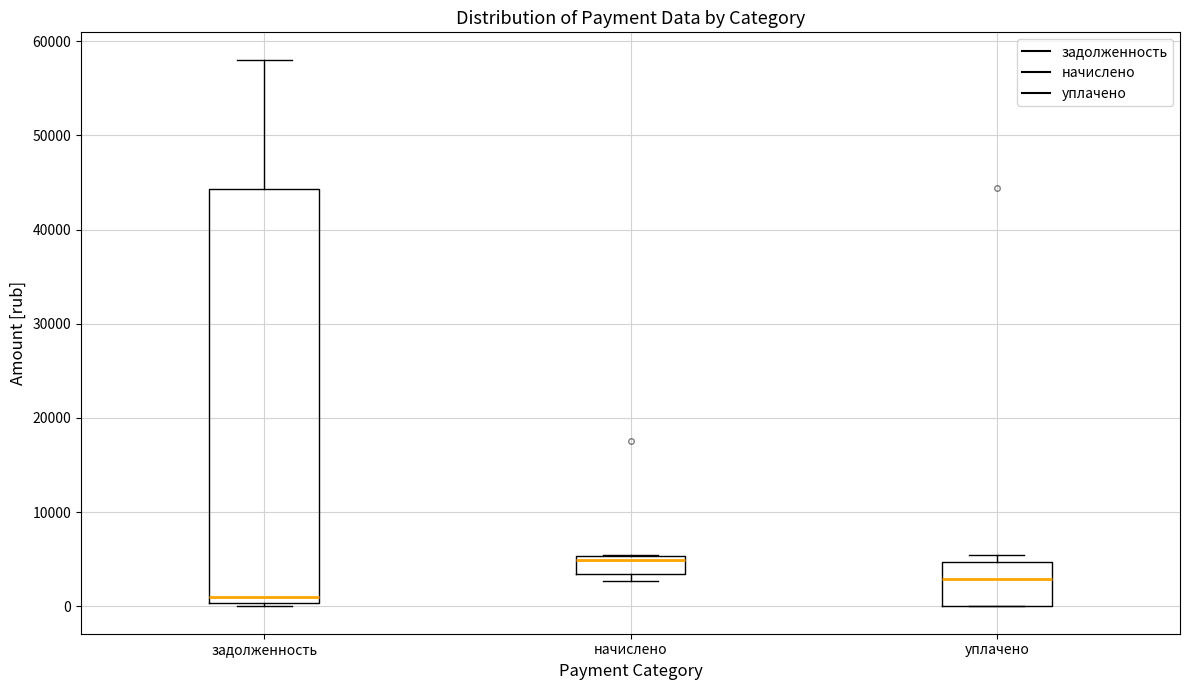

Reading left to right, transcribe this box plot: for each box, give where its median line is, the range the box spans, and where its two whiskers end, as read against the y-axis. The values are not printed on the chart, so give them approximately, as read against the axis.

задолженность: median 1000, box 0 to 44000, whiskers 0 (just below the box's lower edge) to 58000
начислено: median 5000 (just below the box's upper edge), box 3000 to 5000, whiskers 3000 (just below the box's lower edge) to 5000
уплачено: median 3000, box 0 to 5000, whiskers 0 to 5000 (just above the box's upper edge)